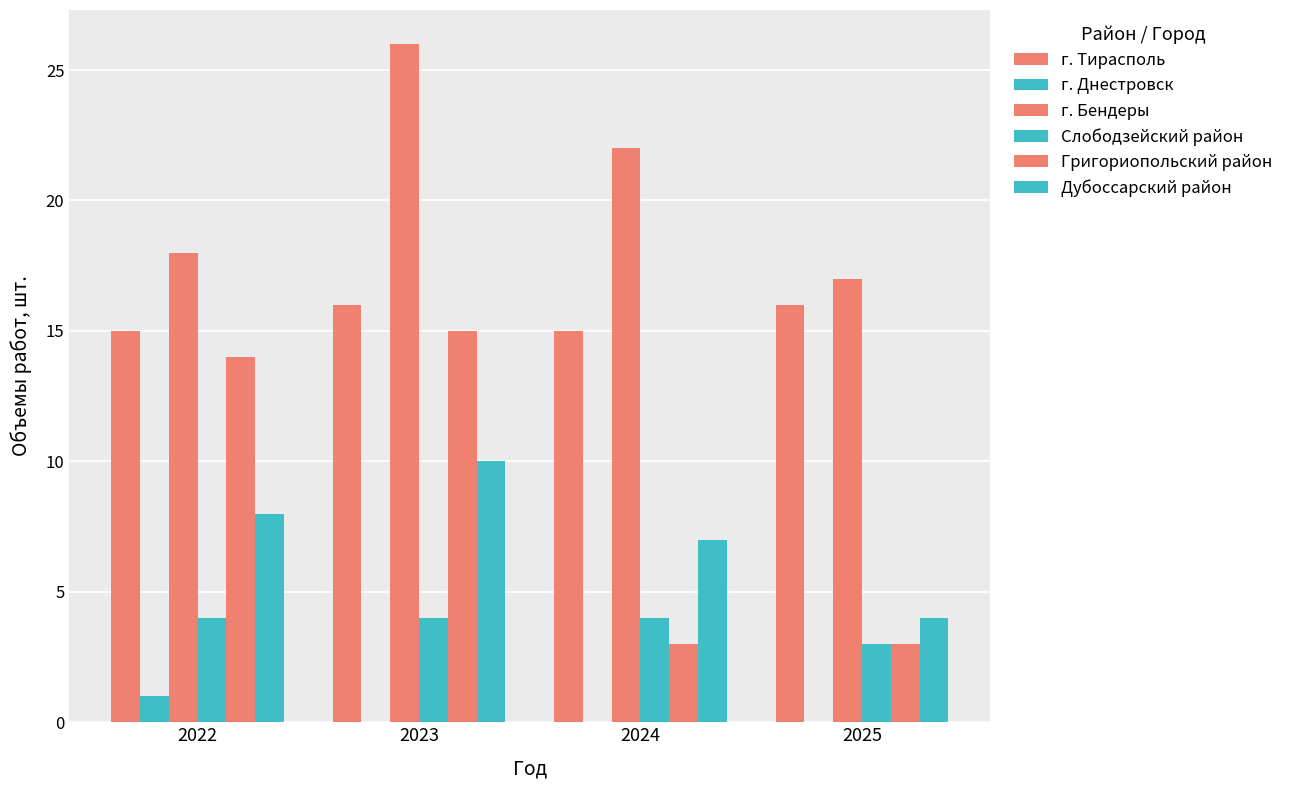

Rank the series by their maximum value, from lowest to highest.

г. Днестровск, Слободзейский район, Дубоссарский район, Григориопольский район, г. Тирасполь, г. Бендеры